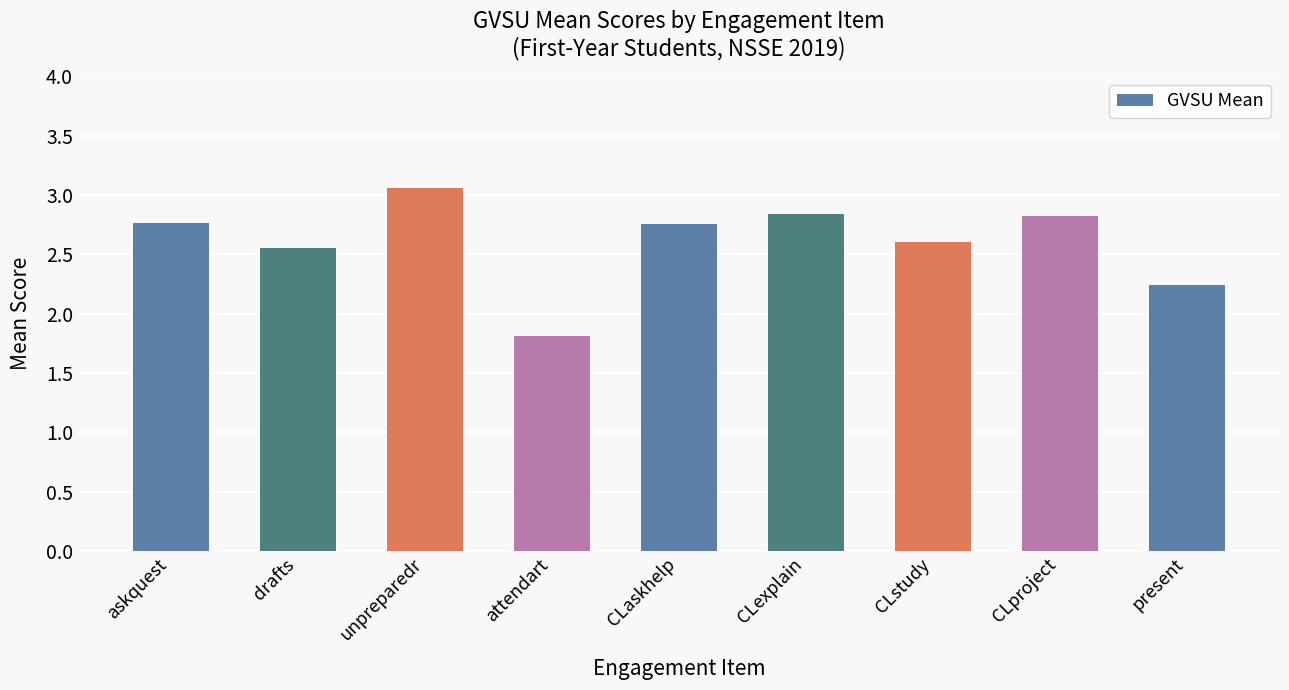

Between CLexplain and present, which is larger?

CLexplain